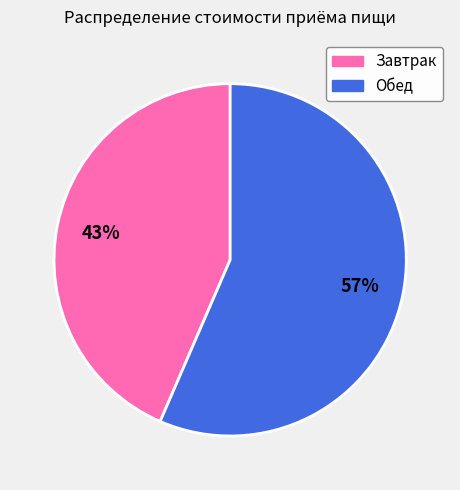

Count the number of slices in the pie.

2